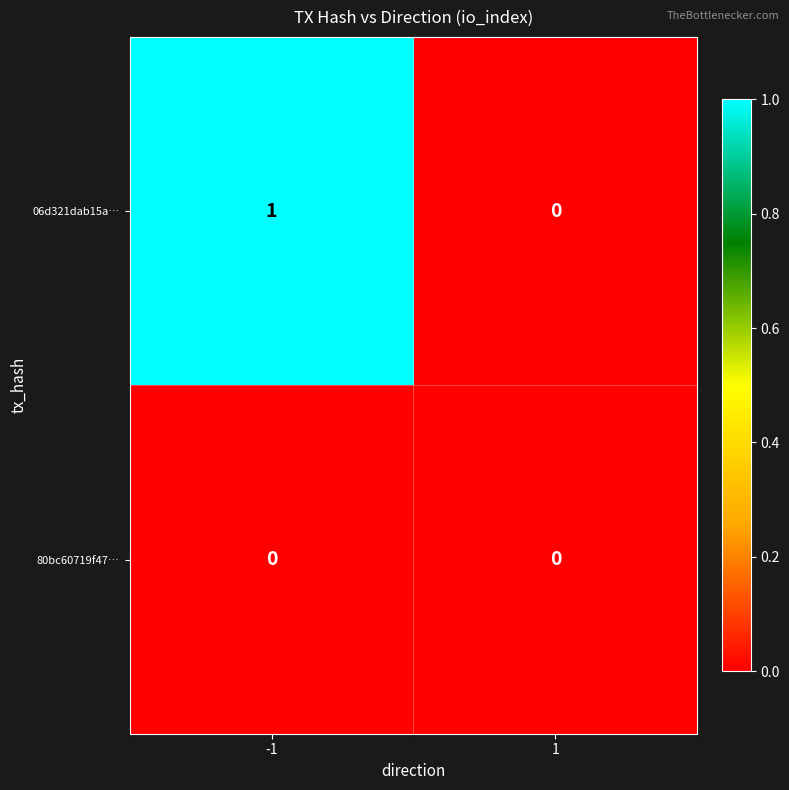

Which series has the largest total across all categories?

06d321dab15a…